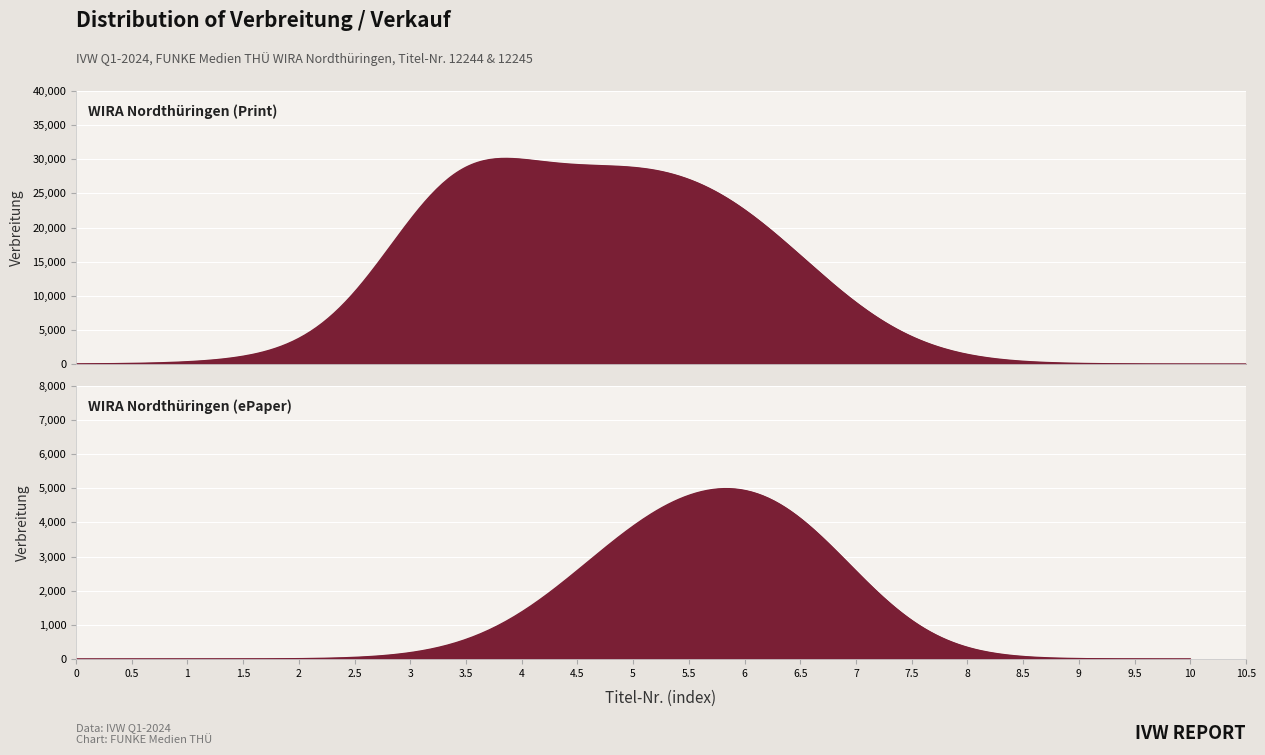

Count the Verbreitung values in the range 4233 to 25930.

4